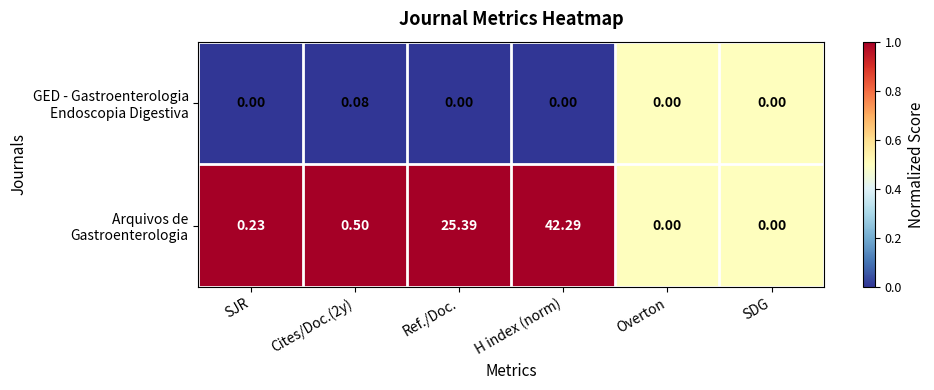

At which category is the sum across all series the highest?

H index (norm)